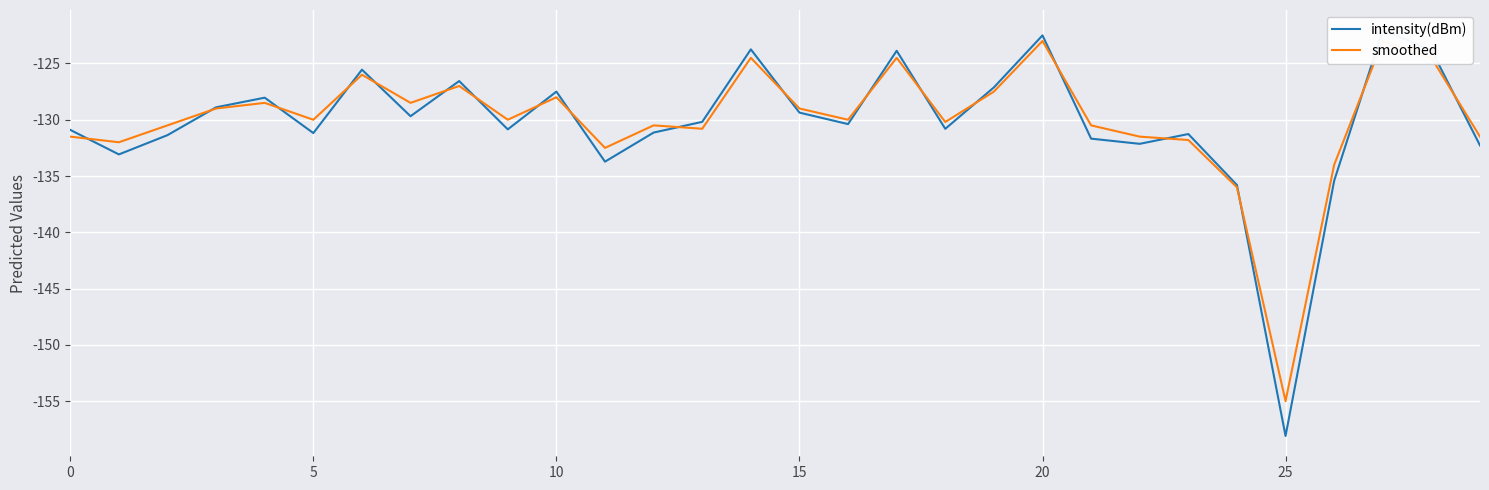

Between 17 and 24, which series saw the biggest shift?

intensity(dBm)